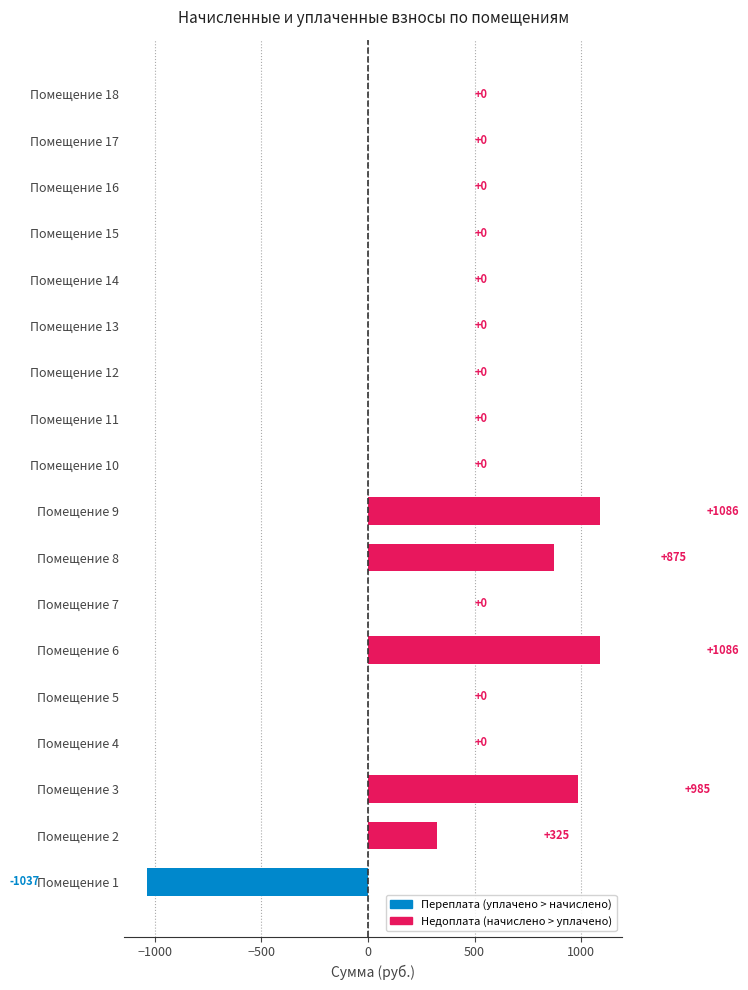

Are the bars horizontal?

Yes